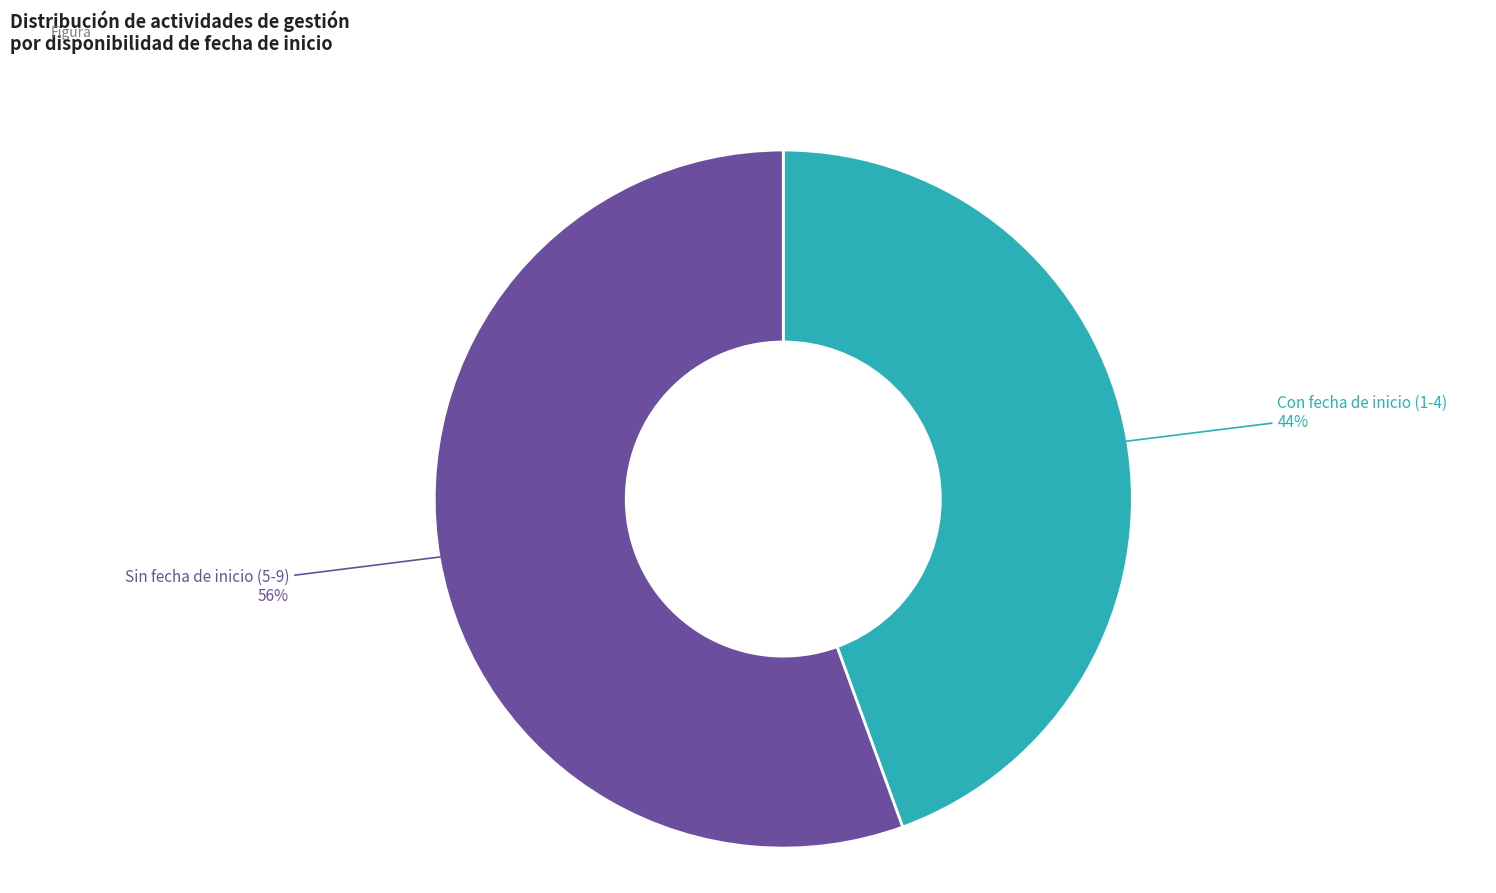

Is there any slice that represents more than half of the pie?

Yes